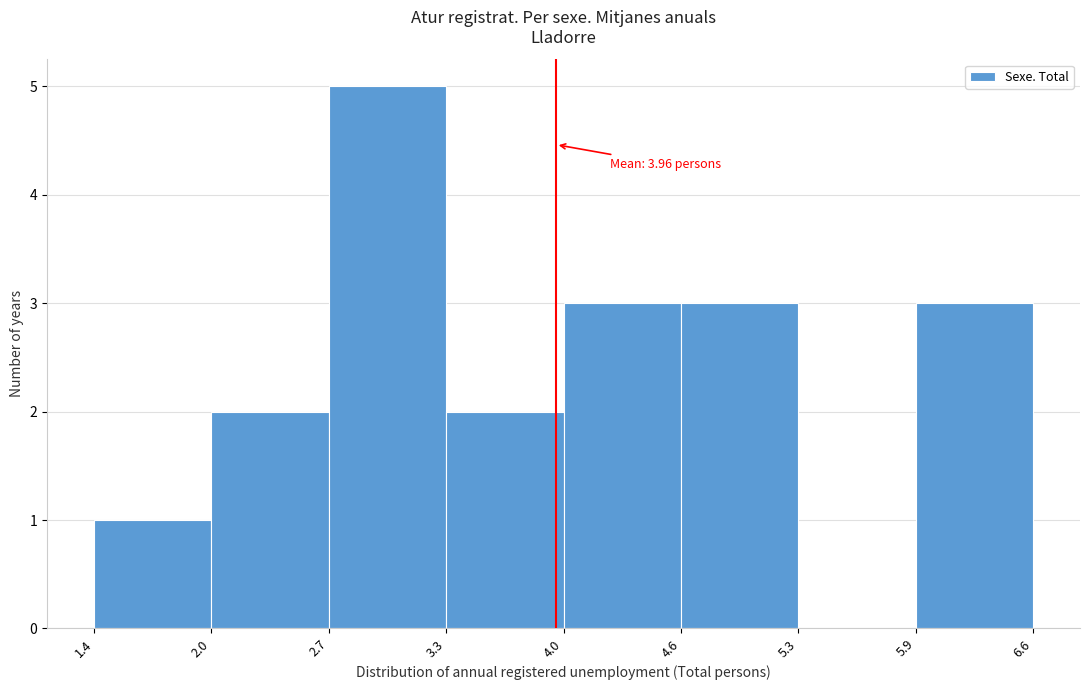

Which range on the x-axis has the tallest bar?

2.7 to 3.3